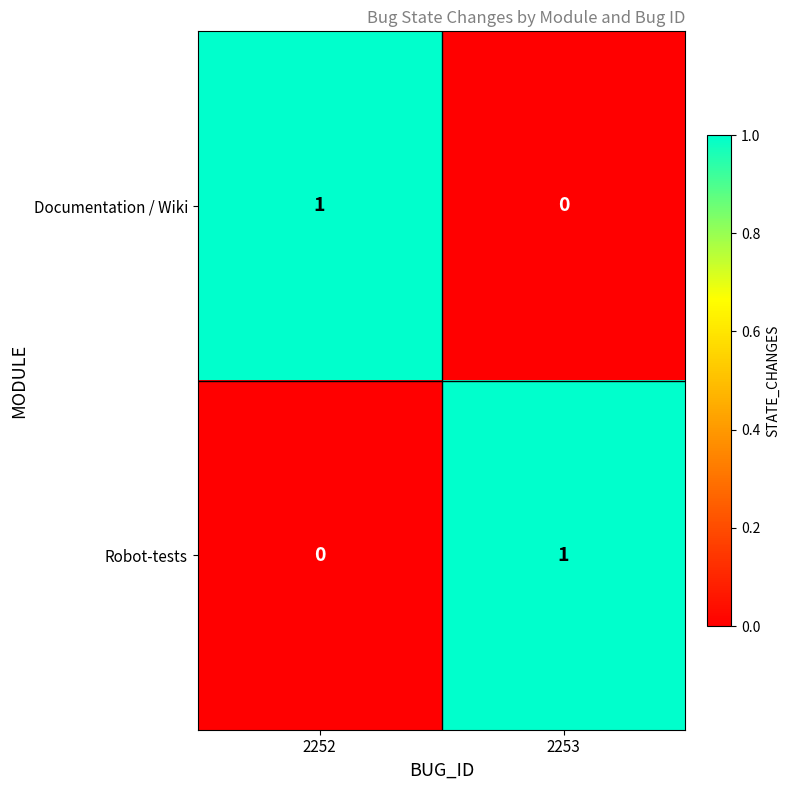

The Robot-tests series shows 1 at 2253. True or false?

True